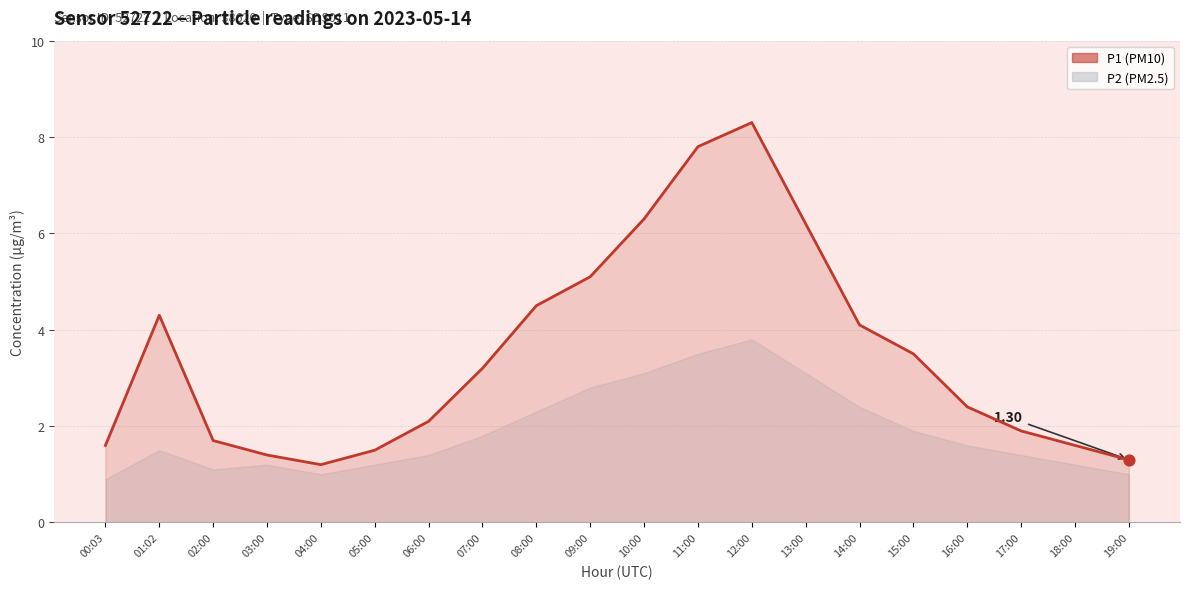

Approximately how many times larger is the value at 01:02 compared to 14:00?

1.0